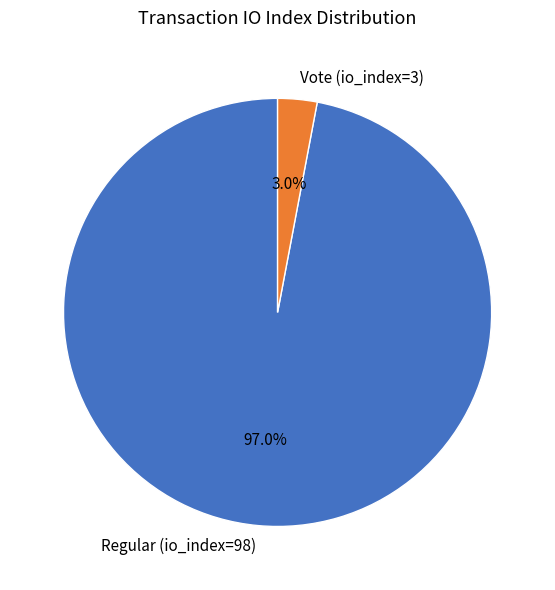

Rank the categories by value from highest to lowest.

Regular (io_index=98), Vote (io_index=3)